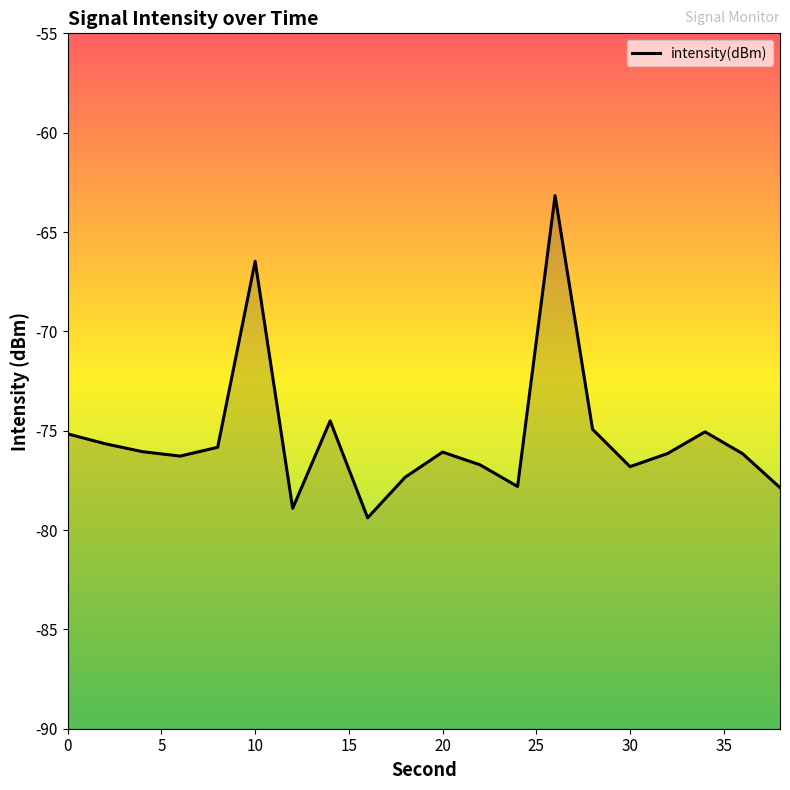

What is the minimum value shown in the chart?

-79.4